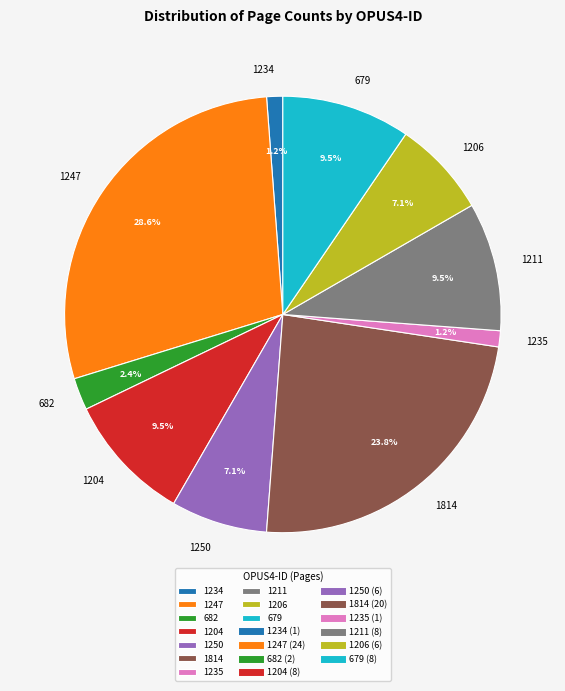

To the nearest percent, what portion does 682 represent?

2%